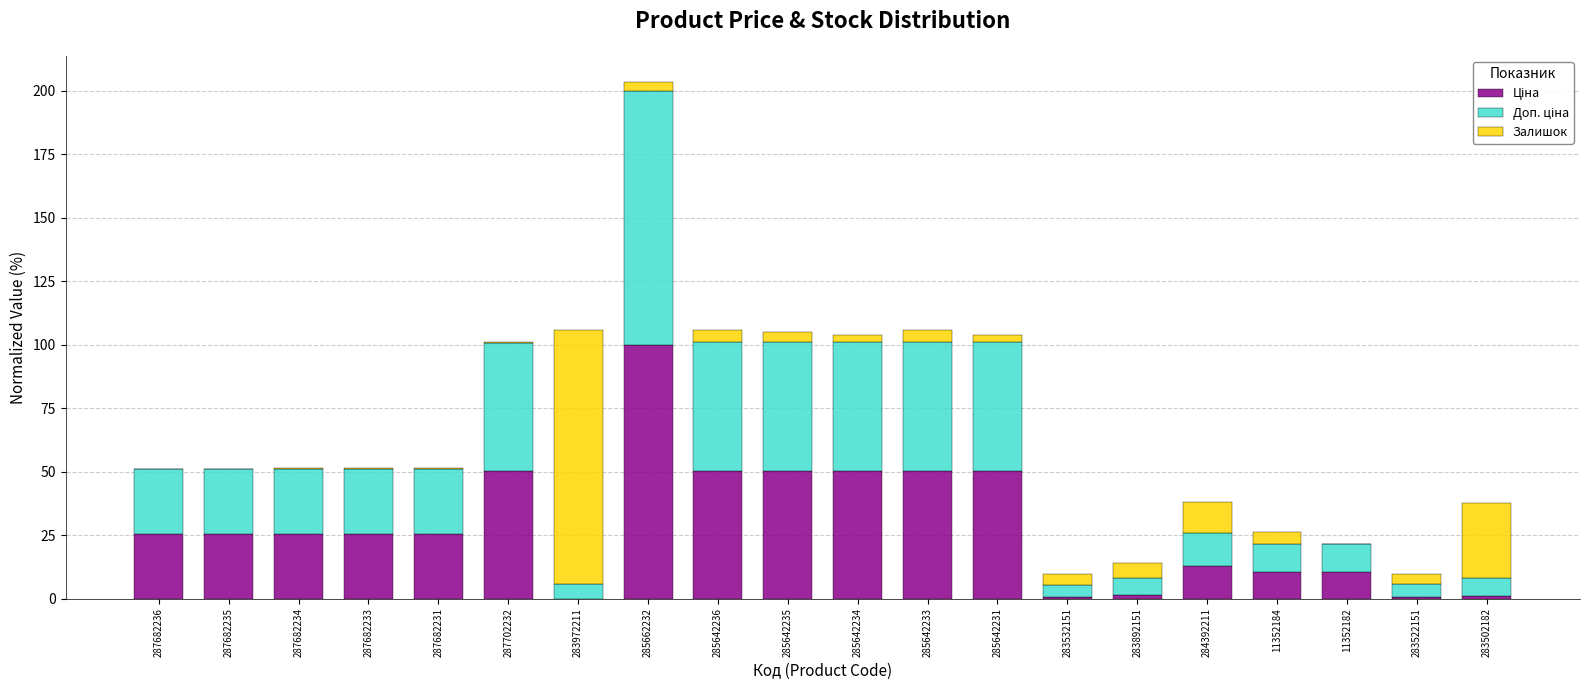

At which category is the sum across all series the highest?

285662232